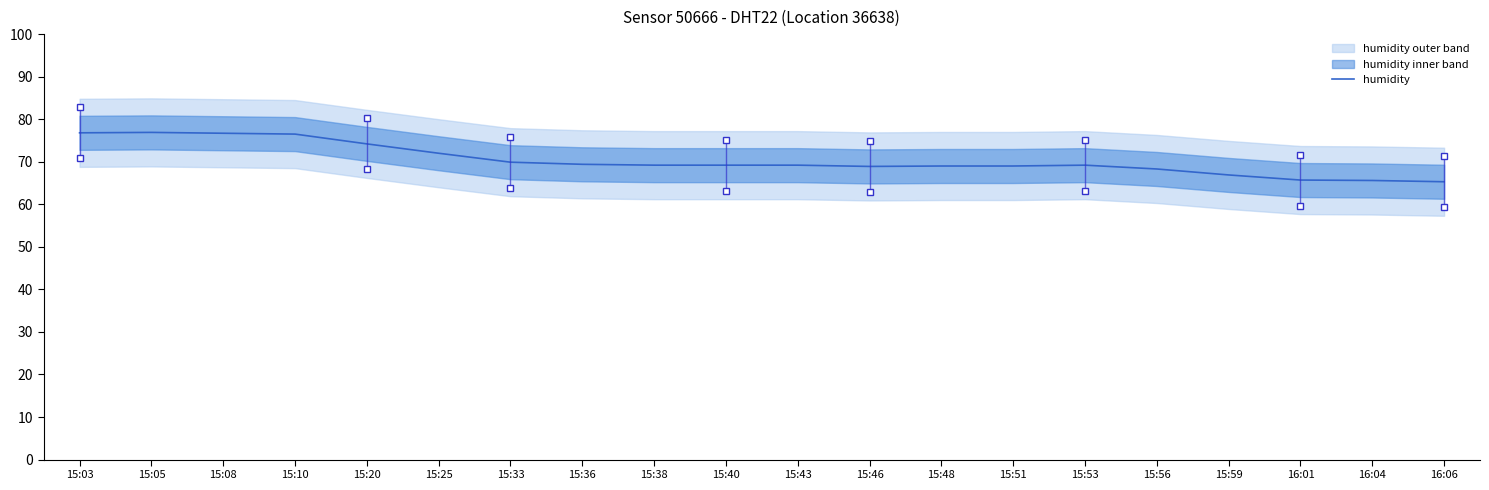

What is the sum of the values at 15:36 and 15:59?

136.3